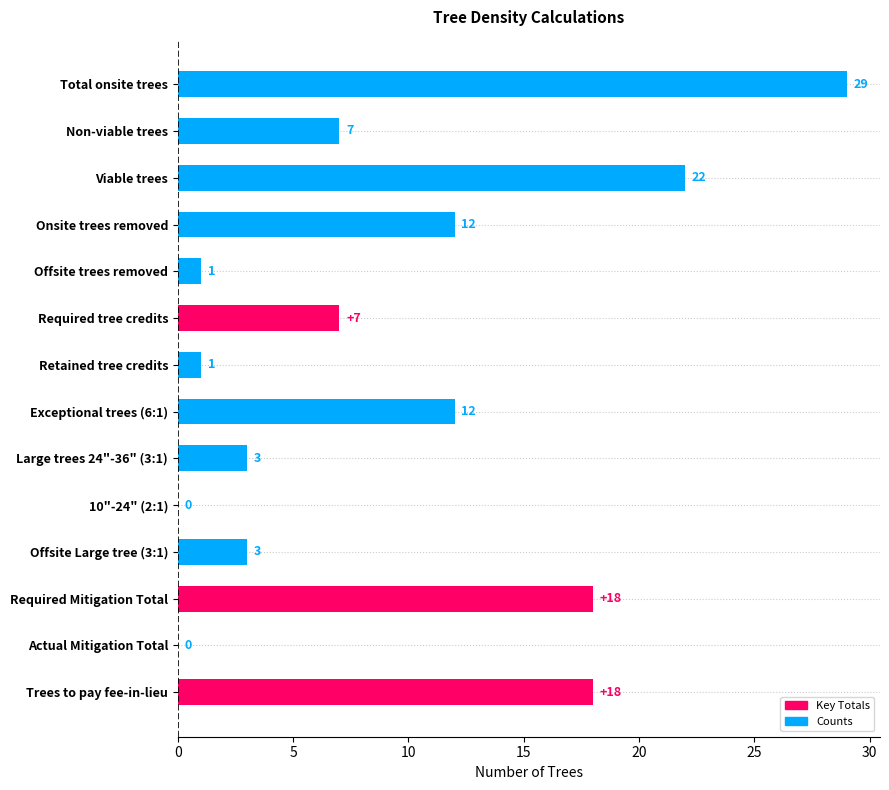

Approximately how many times larger is the value at Required Mitigation Total compared to Offsite trees removed?

18.0